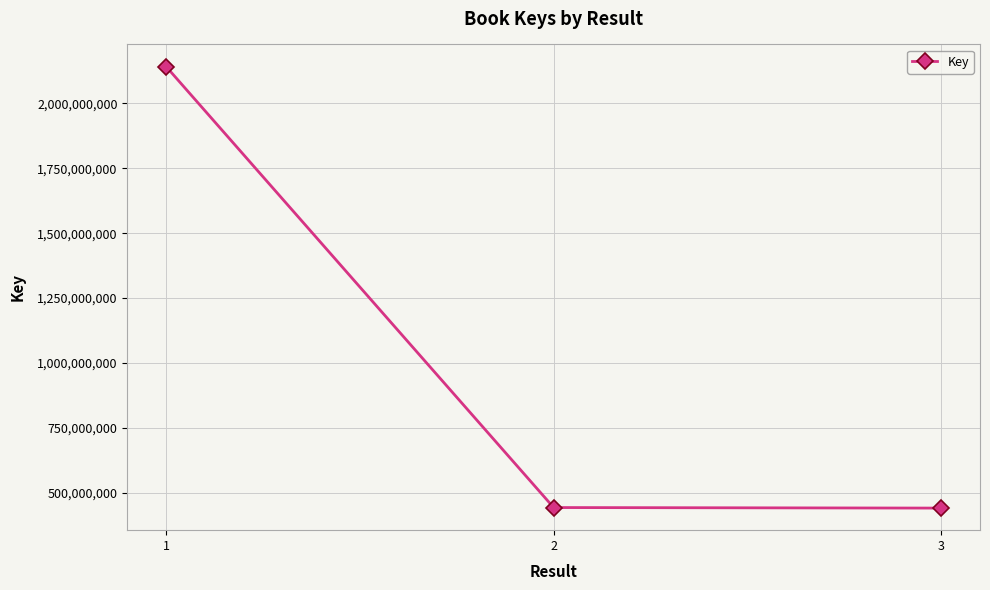

What is the maximum value shown in the chart?

2142348018